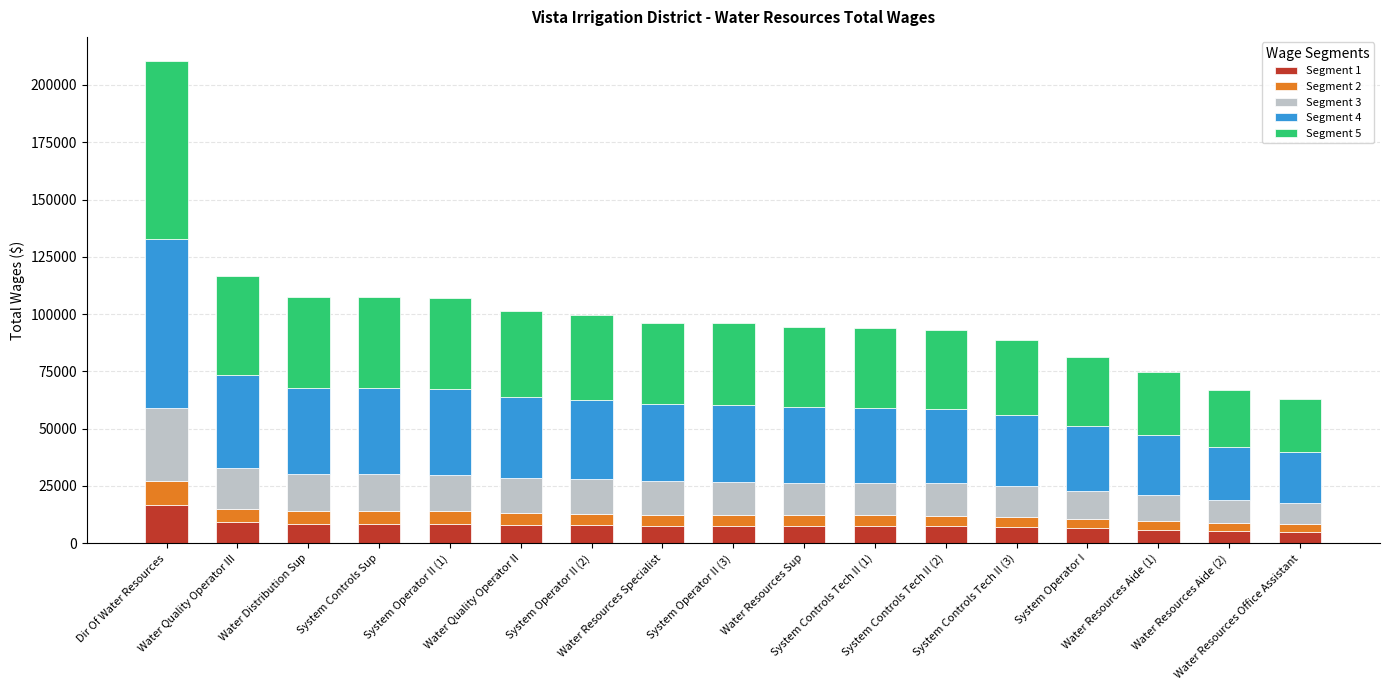

What is the average value of the Segment 1 series?

7992.2